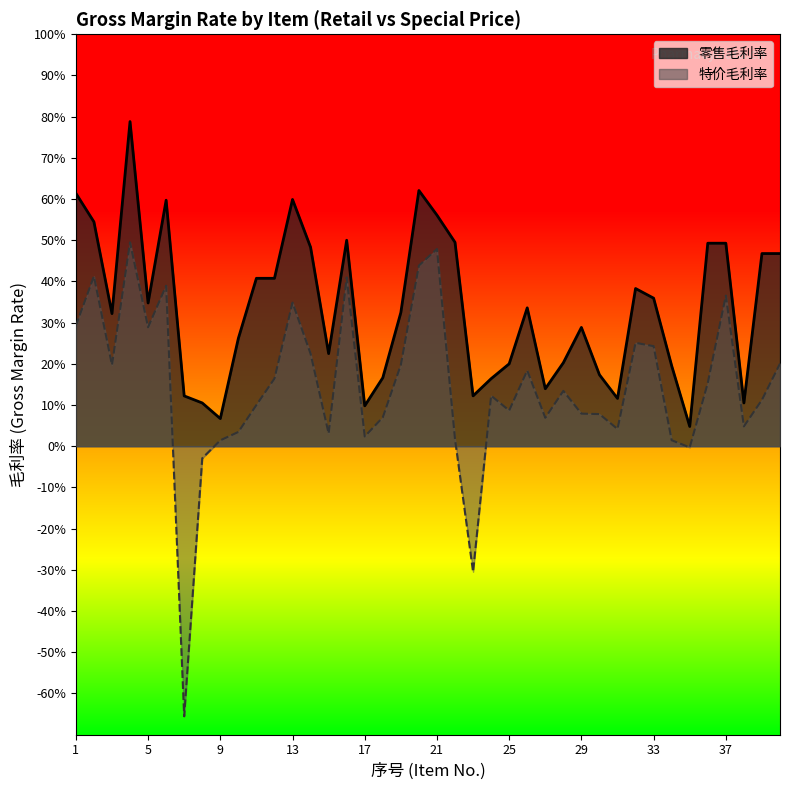

True or false: 特价毛利率 has more than 0 points higher than both neighbors.

True